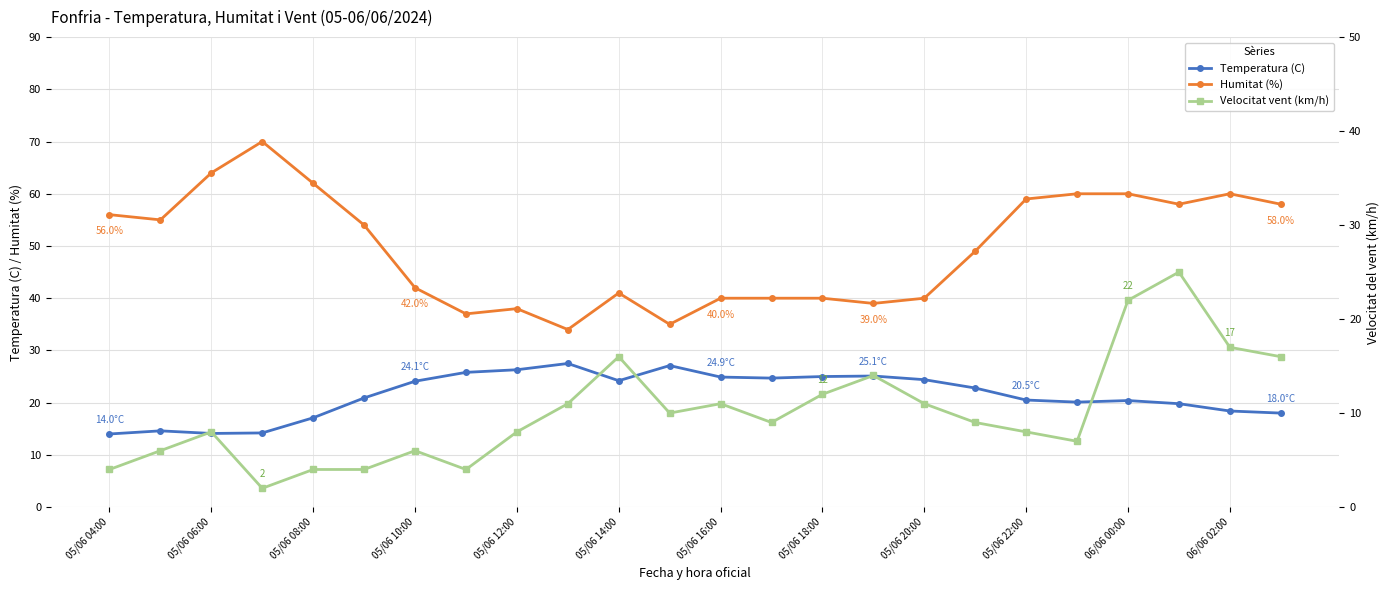

True or false: Temperatura (C) and Humitat (%) cross at least once.

False